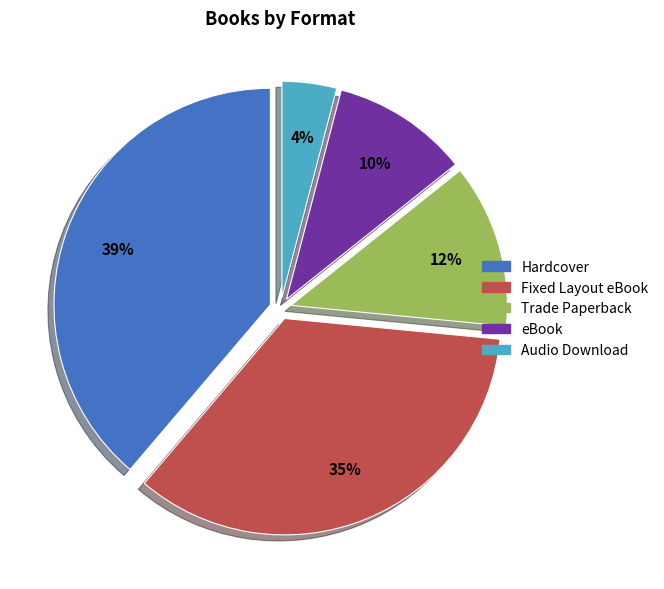

Count the number of slices in the pie.

5